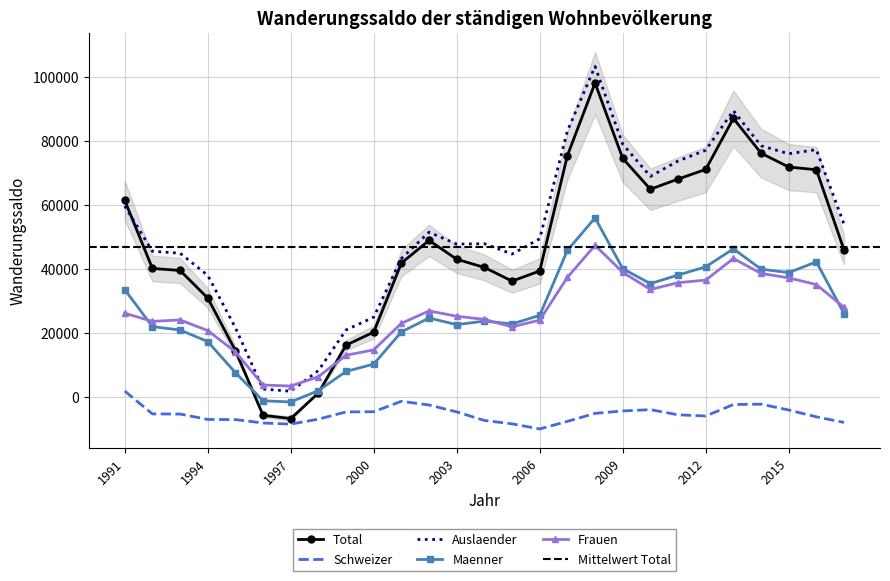

The value of Total at 2003 is 43027. True or false?

True